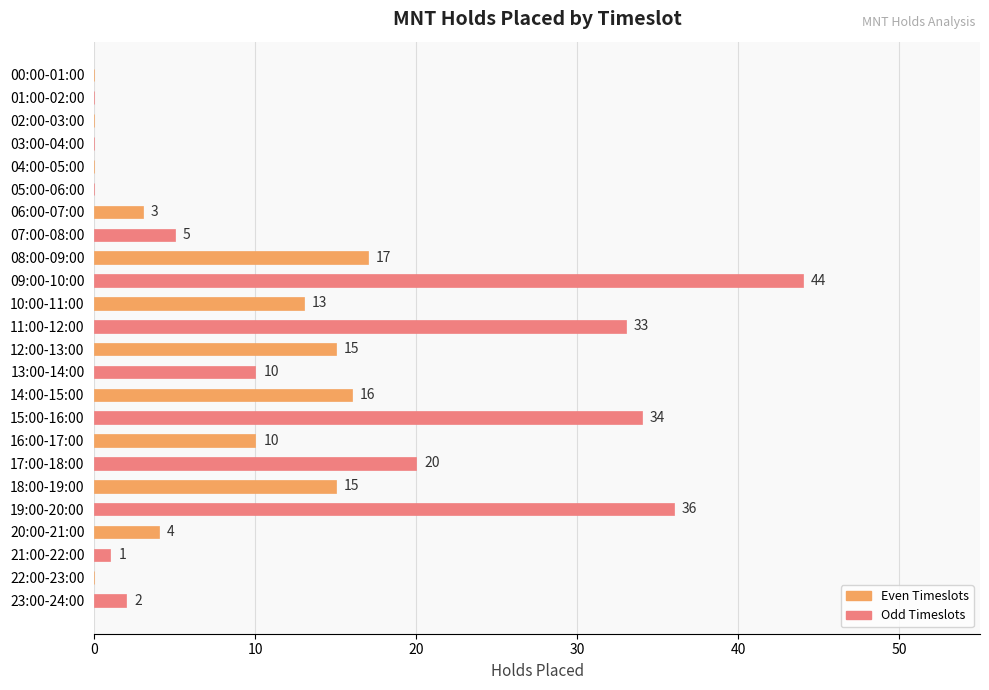

The value at 04:00-05:00 is -19. True or false?

False